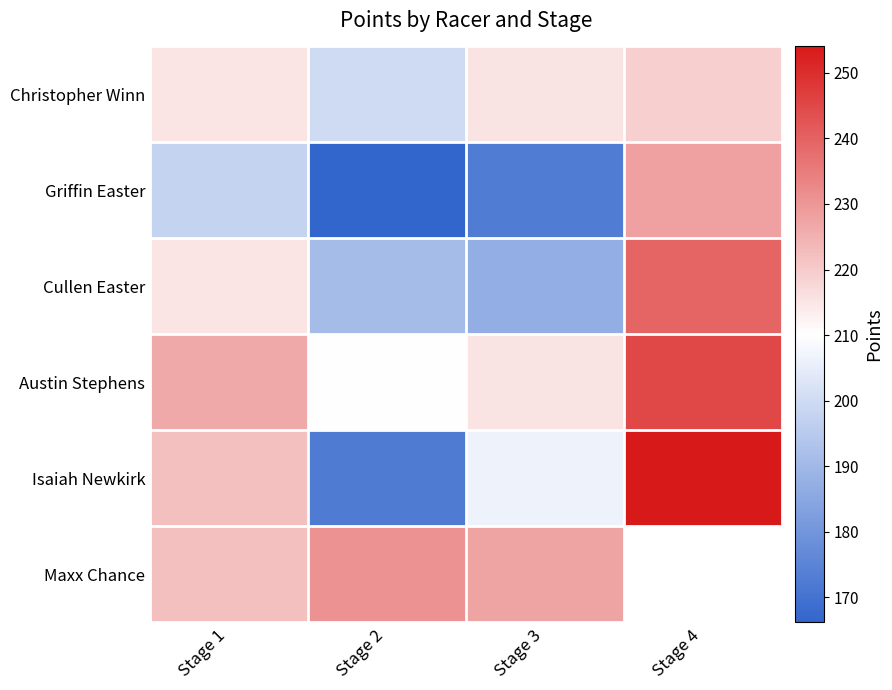

Which series changed the most between Stage 1 and Stage 3?

Cullen Easter